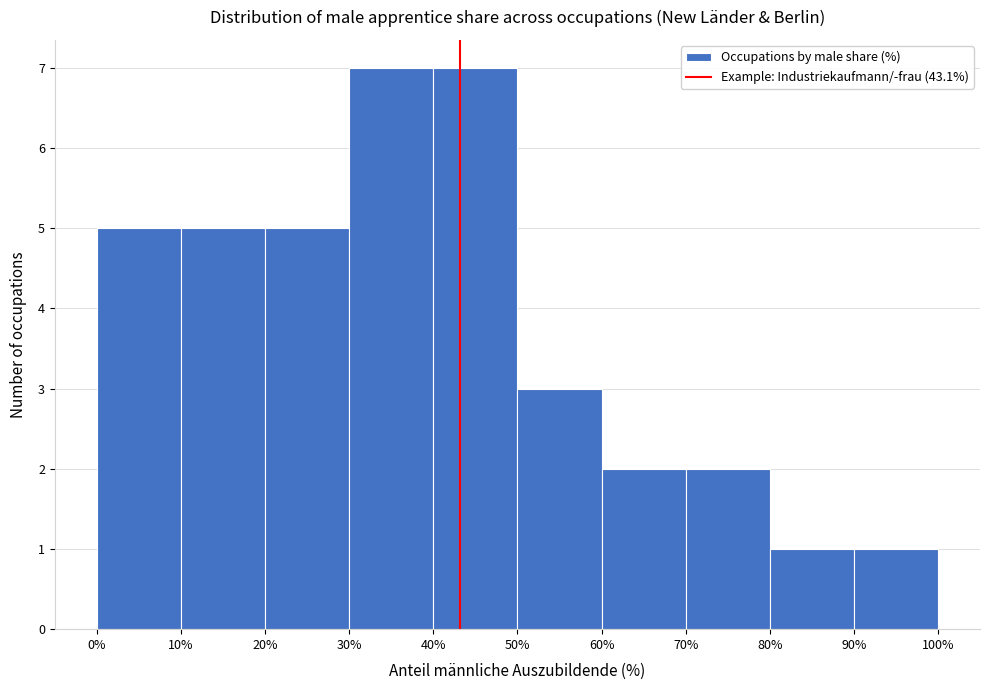

Reading left to right, transcribe this chart: for each bar, give the range it covers on the x-axis and its height. The values are not printed on the chart, so give them approximately, as read against the axis.

0% to 10%: 5
10% to 20%: 5
20% to 30%: 5
30% to 40%: 7
40% to 50%: 7
50% to 60%: 3
60% to 70%: 2
70% to 80%: 2
80% to 90%: 1
90% to 100%: 1